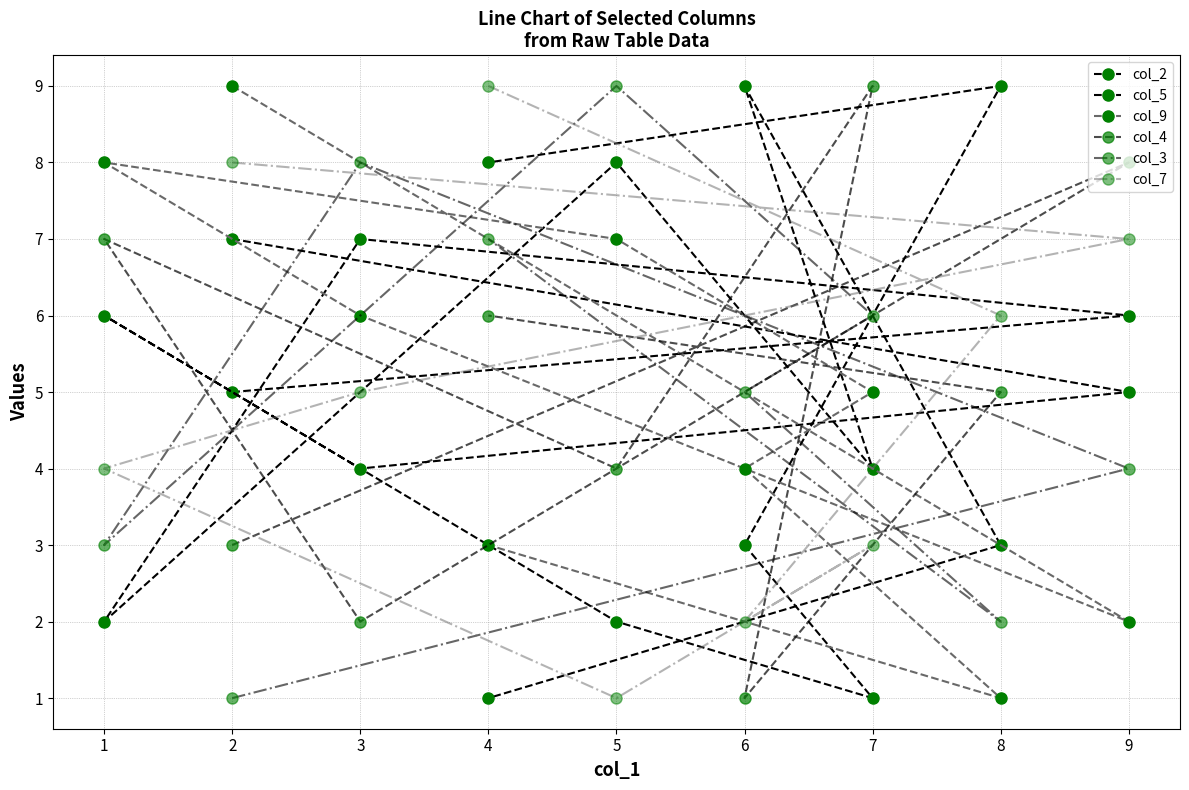

How many values in the col_7 series are below 5?

4